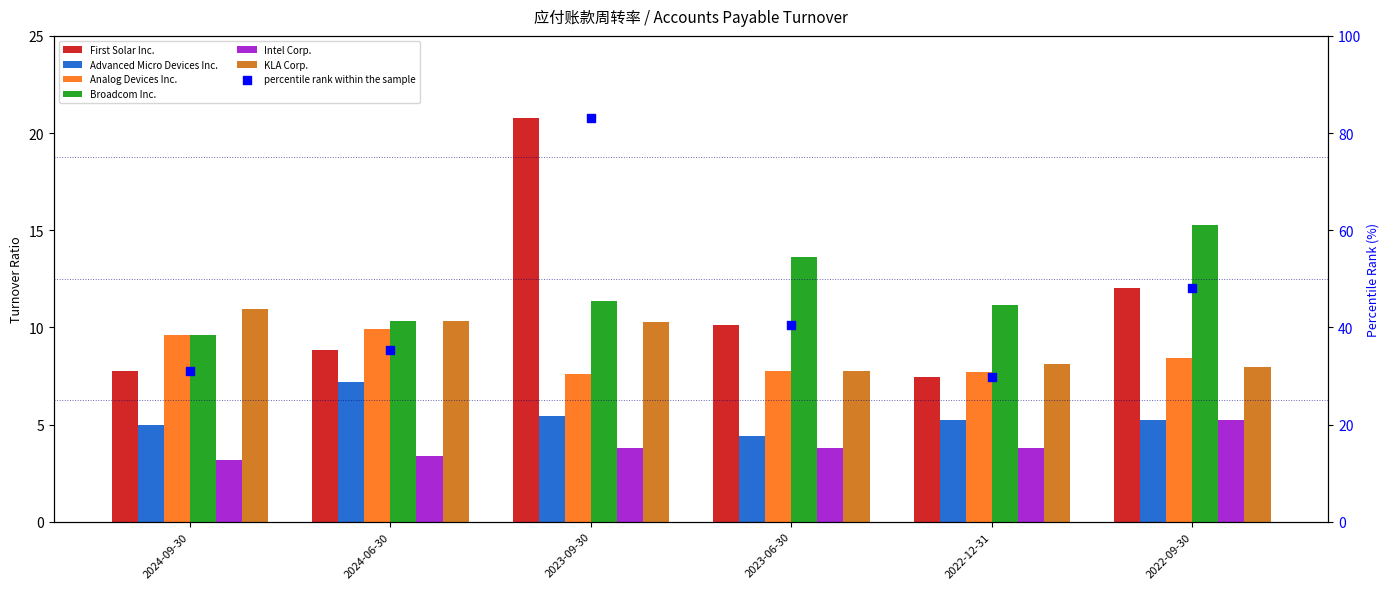

At how many categories does at least one series exceed 7?

6